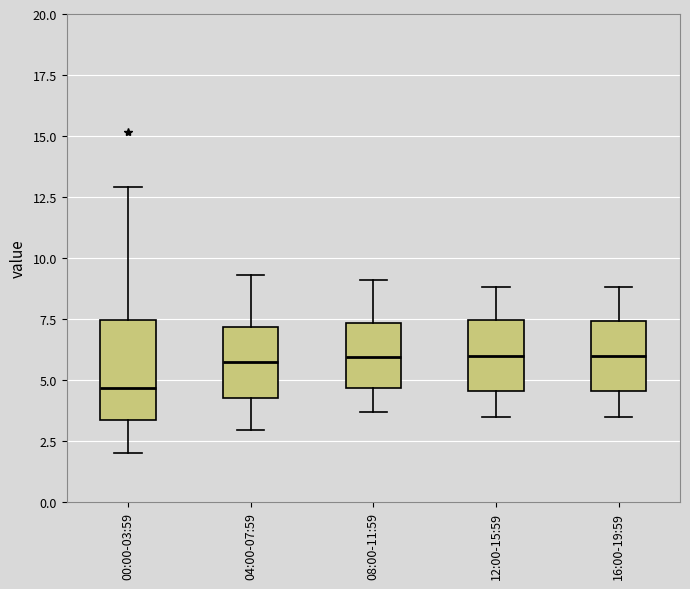

Reading left to right, transcribe this box plot: for each box, give where its median line is, the range the box spans, and where its two whiskers end, as read against the y-axis. The values are not printed on the chart, so give them approximately, as read against the axis.

00:00-03:59: median 4.5, box 3.5 to 7.5, whiskers 2.0 to 13.0
04:00-07:59: median 6.0, box 4.5 to 7.0, whiskers 3.0 to 9.5
08:00-11:59: median 6.0, box 4.5 to 7.5, whiskers 3.5 to 9.0
12:00-15:59: median 6.0, box 4.5 to 7.5, whiskers 3.5 to 9.0
16:00-19:59: median 6.0, box 4.5 to 7.5, whiskers 3.5 to 9.0